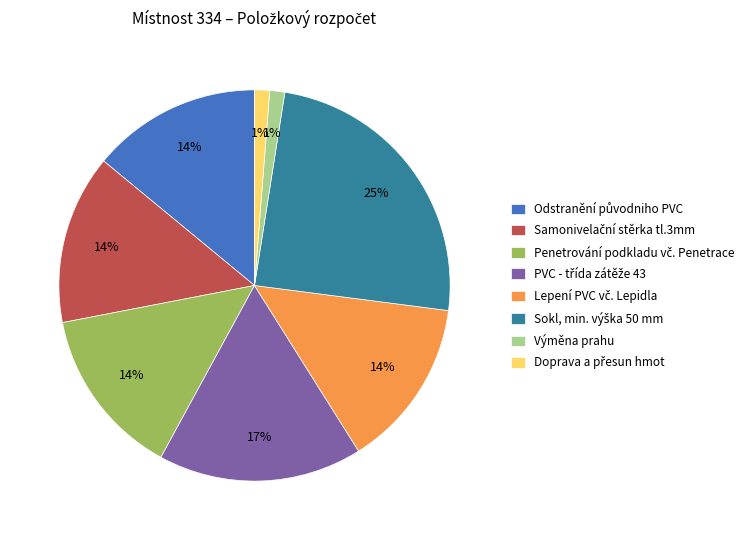

To the nearest percent, what is the average slice percentage?

12%